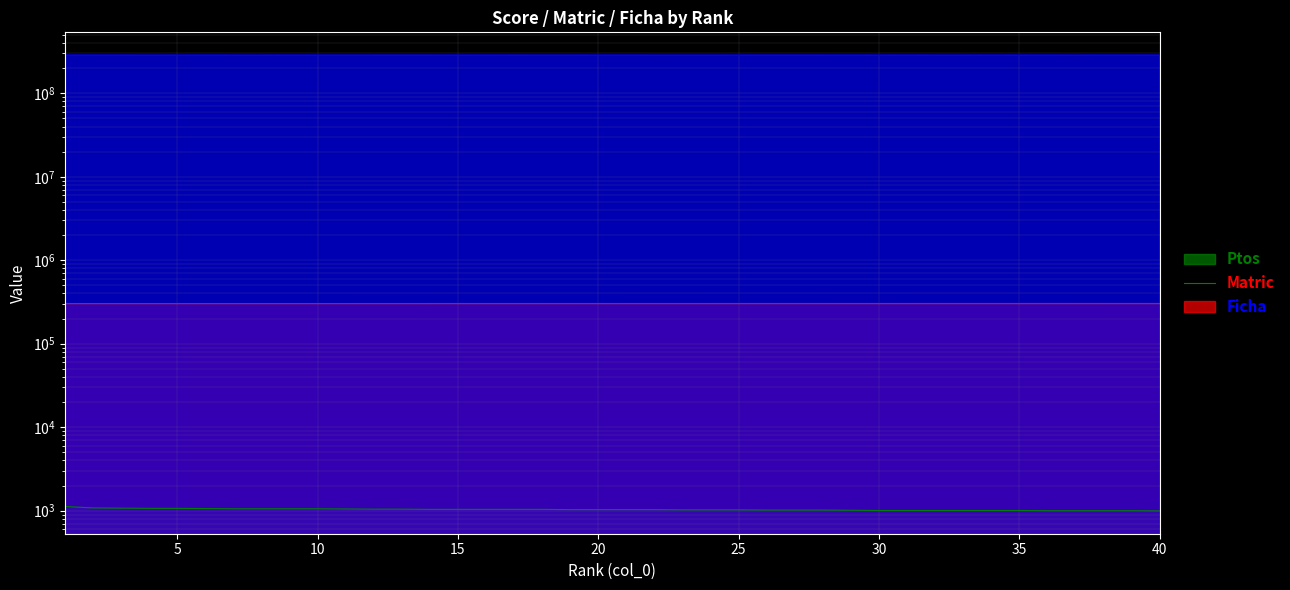

Which series changed the most between 20 and 23?

Ficha